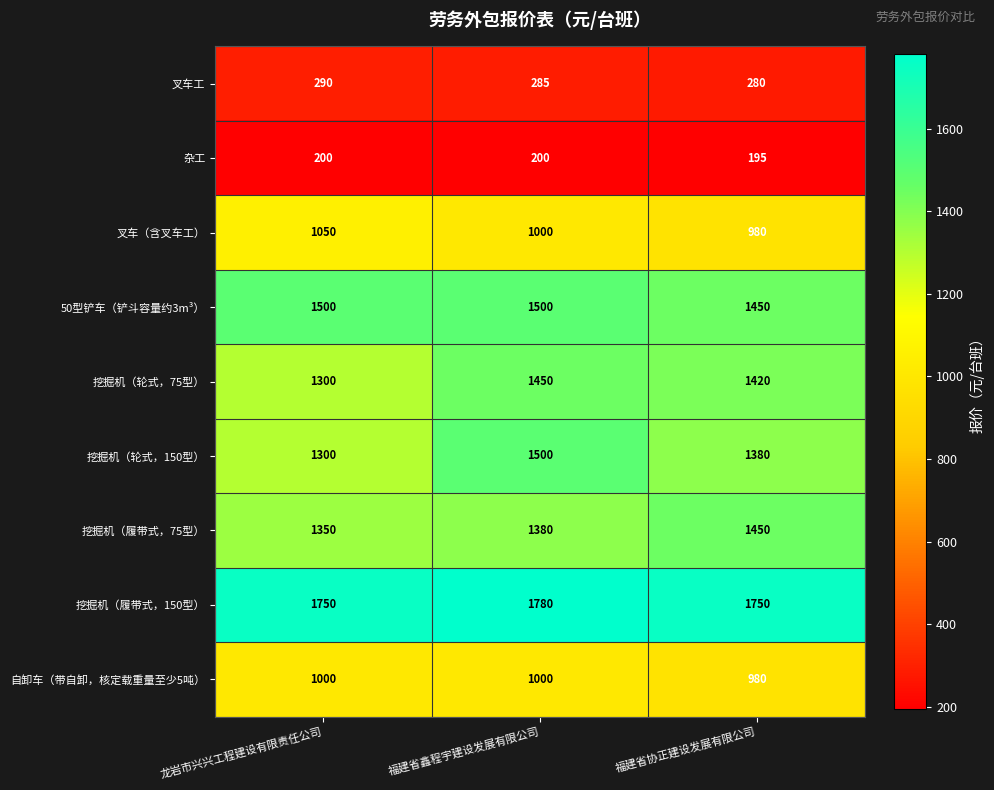

How many 挖掘机（履带式，75型） values are between 1350 and 1450?

3